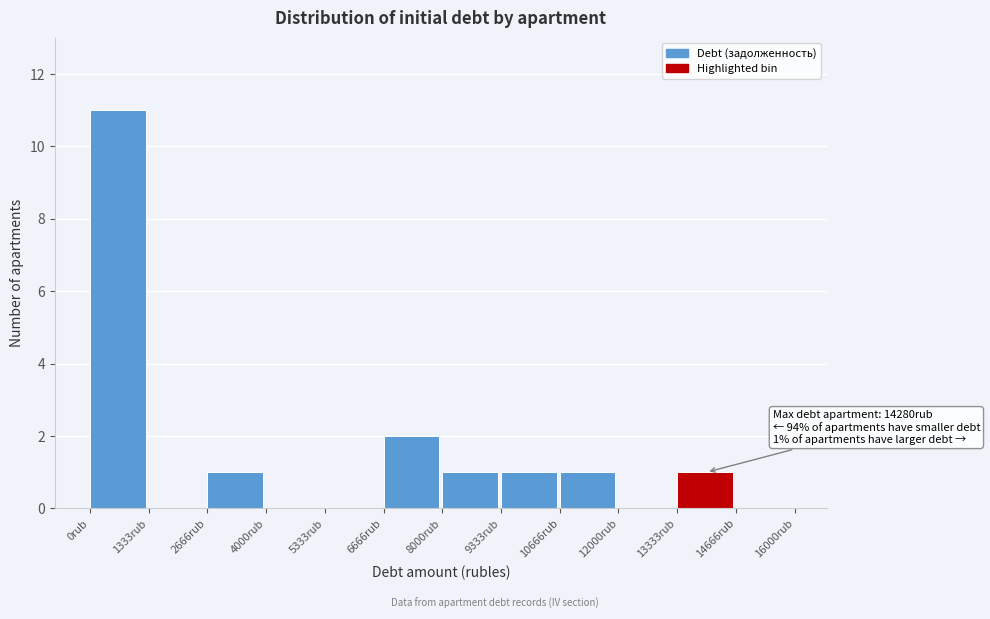

Over which range of the x-axis is the bar tallest?

0 to 1400